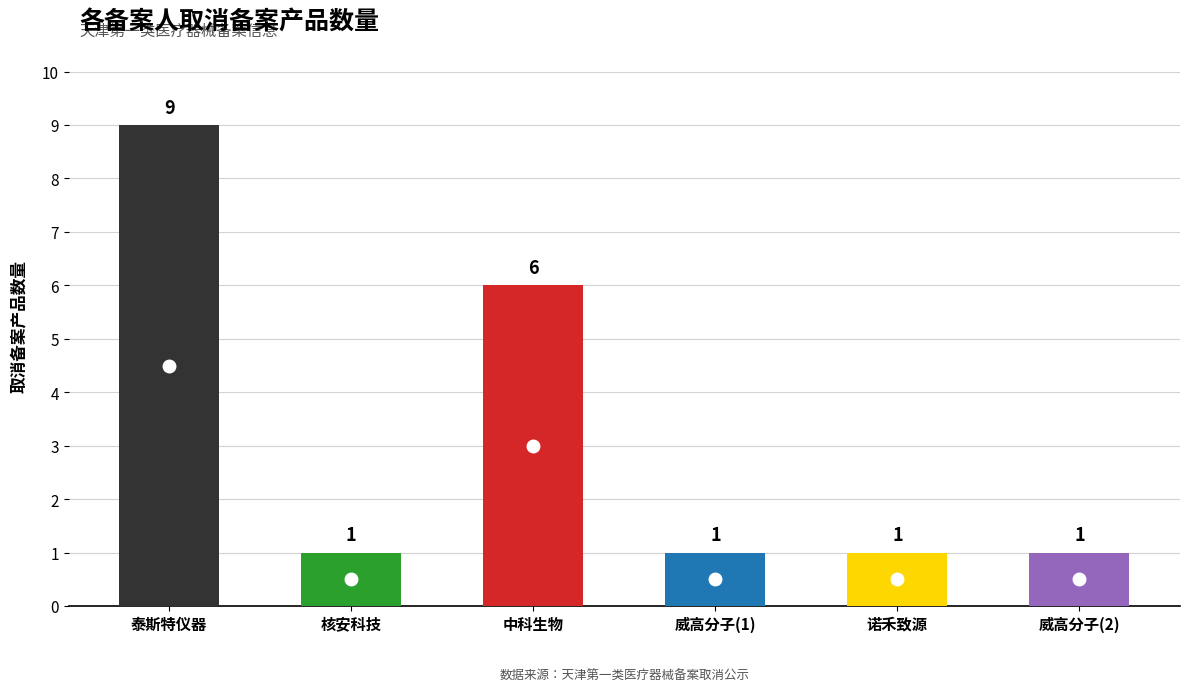

Does the chart contain stacked bars?

No